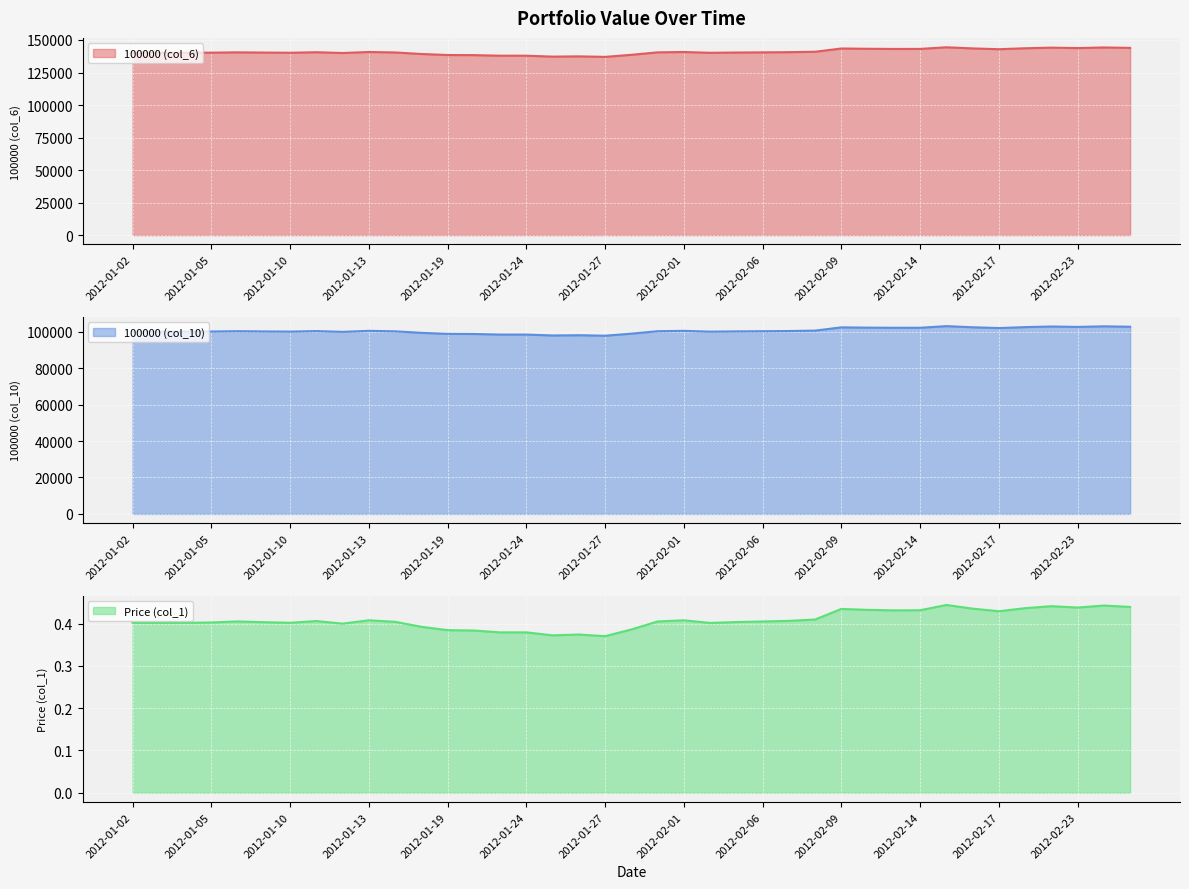

Is the value of Price (col_1) at 2012-01-13 greater than the value of 100000 (col_6) at 2012-02-03?

No